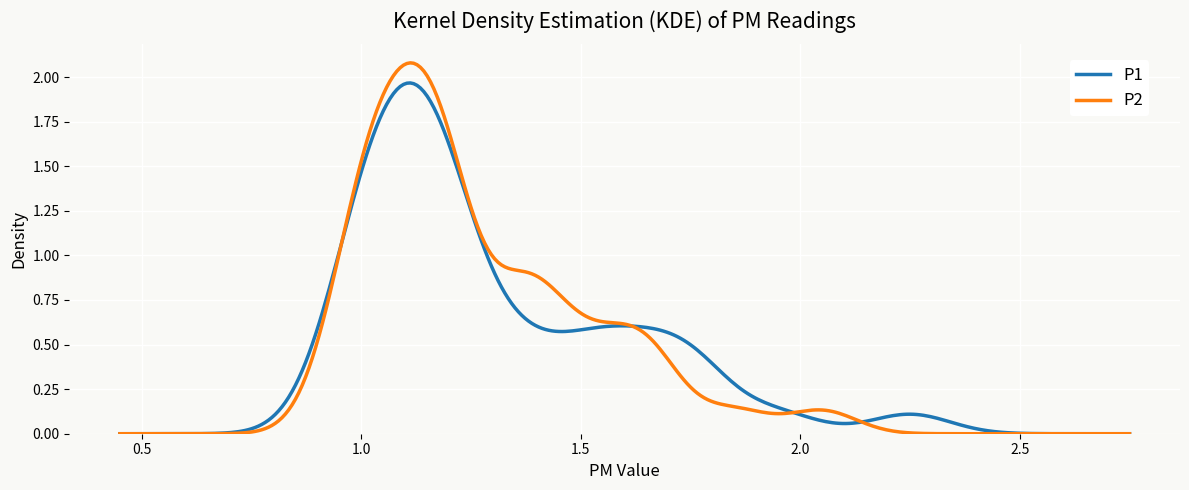

List the series in order of their peak value, highest first.

P2, P1